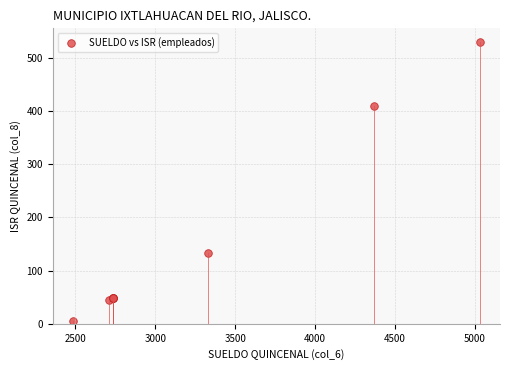

What Y value in the scatter plot is closest to 267?

133.6